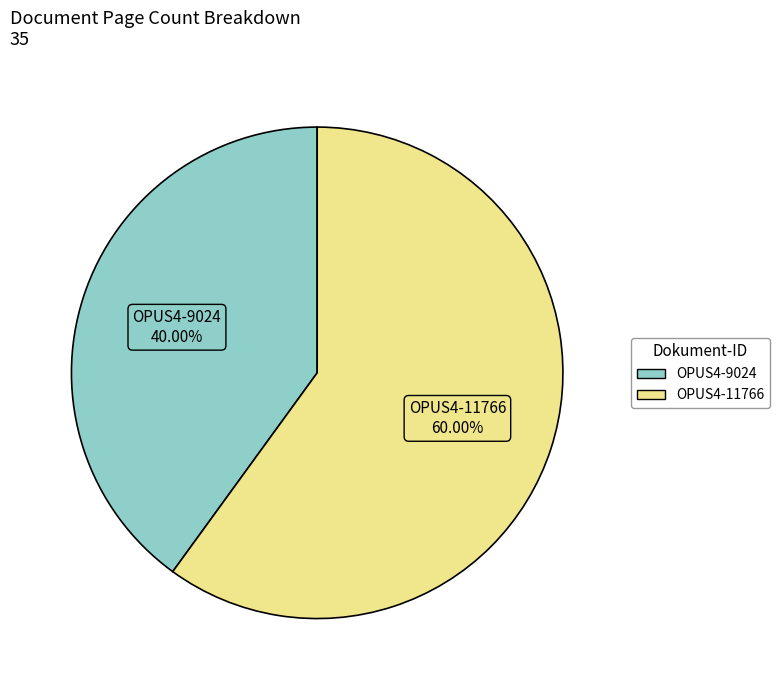

What percentage do OPUS4-11766 and OPUS4-9024 together represent?

100.0%